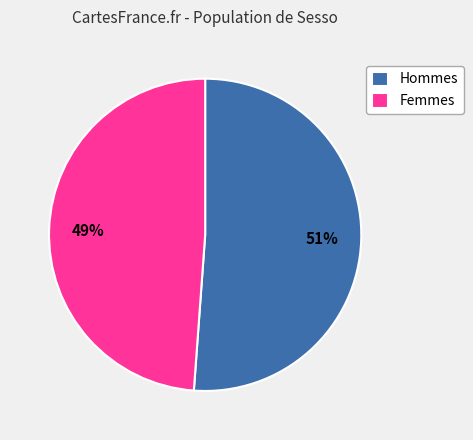

What is the smallest slice in the pie chart?

Femmes